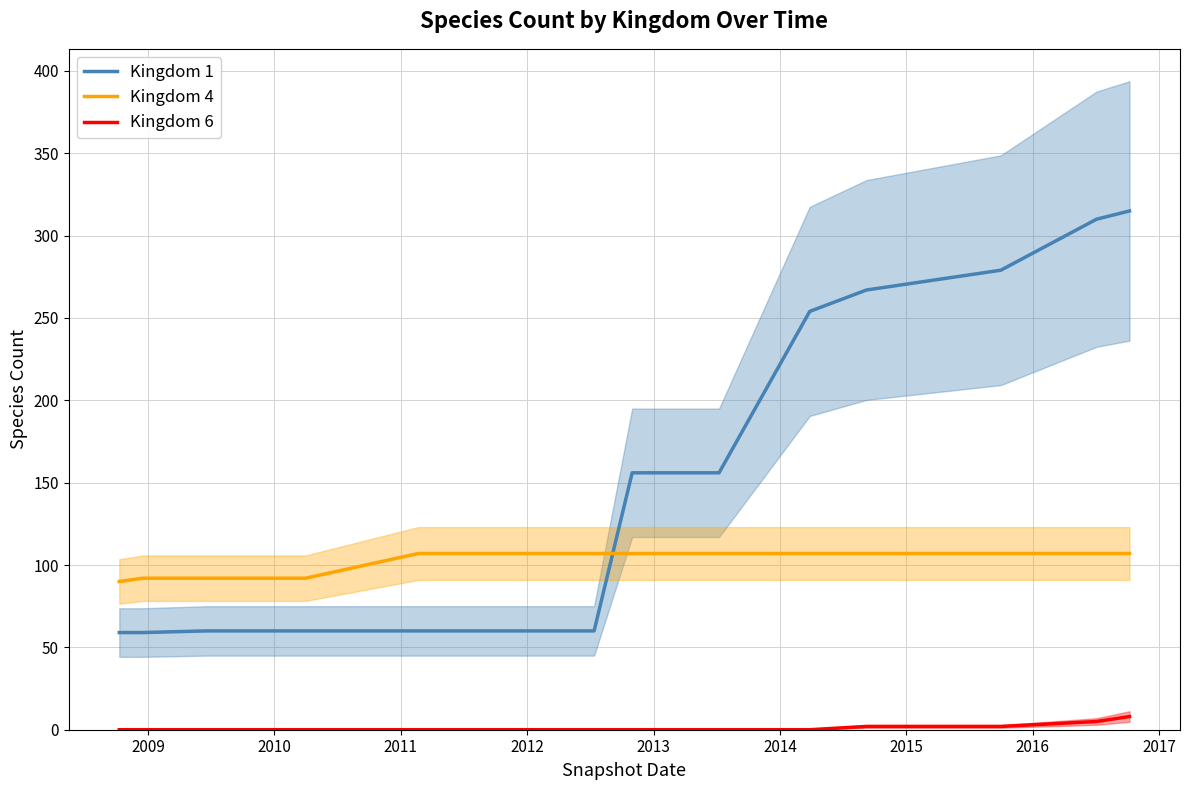

Reading left to right, what are all the values shown in this chart?

Kingdom 1: 59	59	60	60	60	60	60	60	60	60	156	156	156	156	254	267	279	310	315
Kingdom 4: 90	92	92	92	92	107	107	107	107	107	107	107	107	107	107	107	107	107	107
Kingdom 6: 0	0	0	0	0	0	0	0	0	0	0	0	0	0	0	2	2	5	8